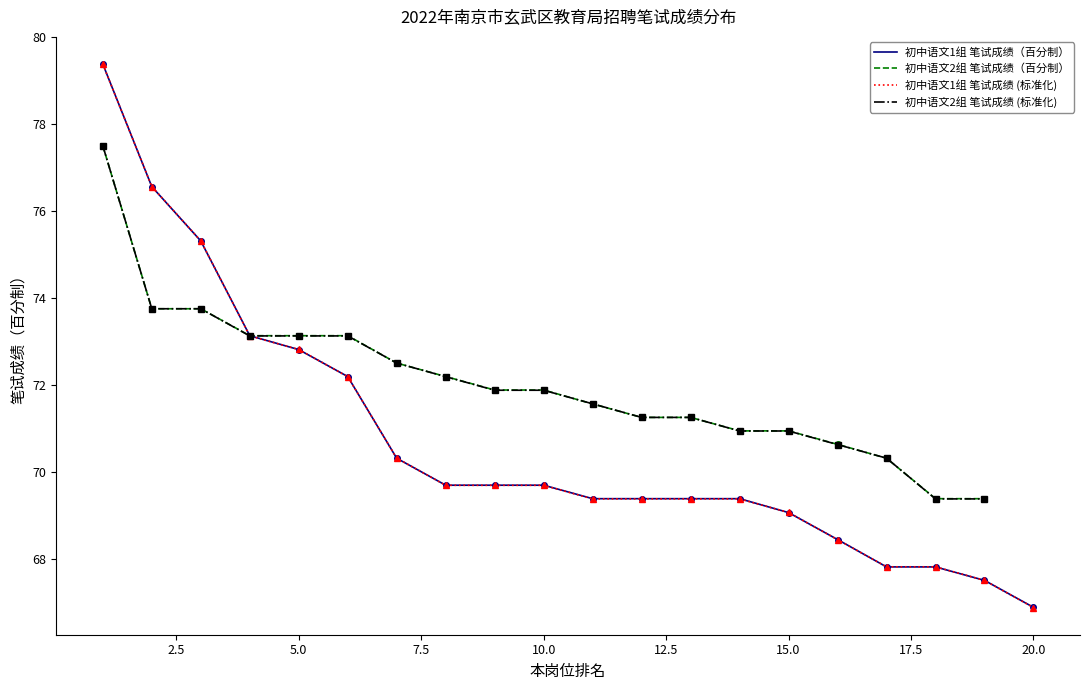

The value of 初中语文1组 笔试成绩 at 19 is 19.6. True or false?

False